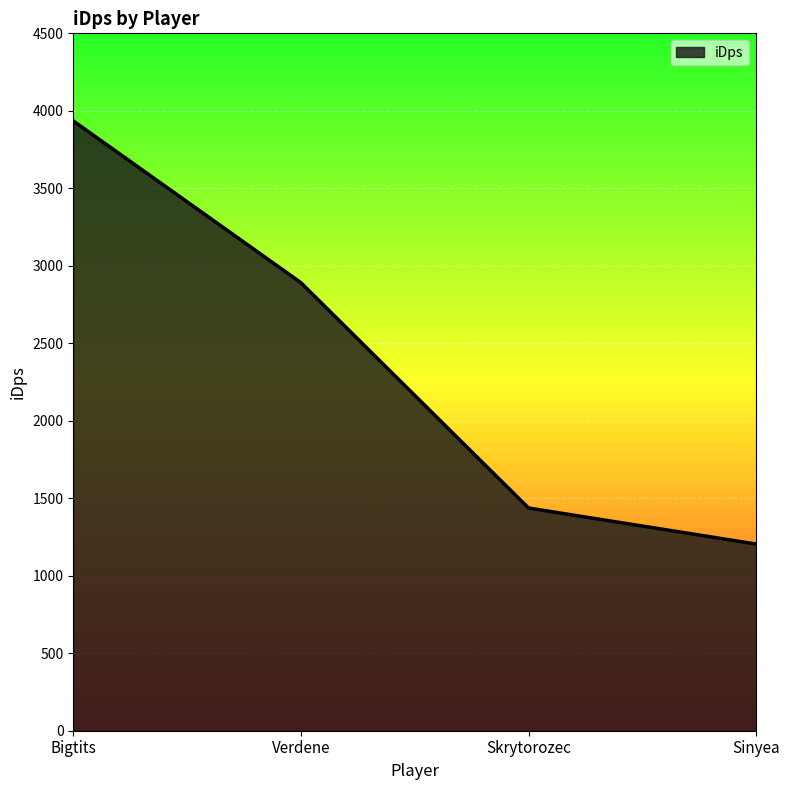

Reading left to right, what are all the values shown in this chart?

3935.0	2891.3	1437.0	1204.5